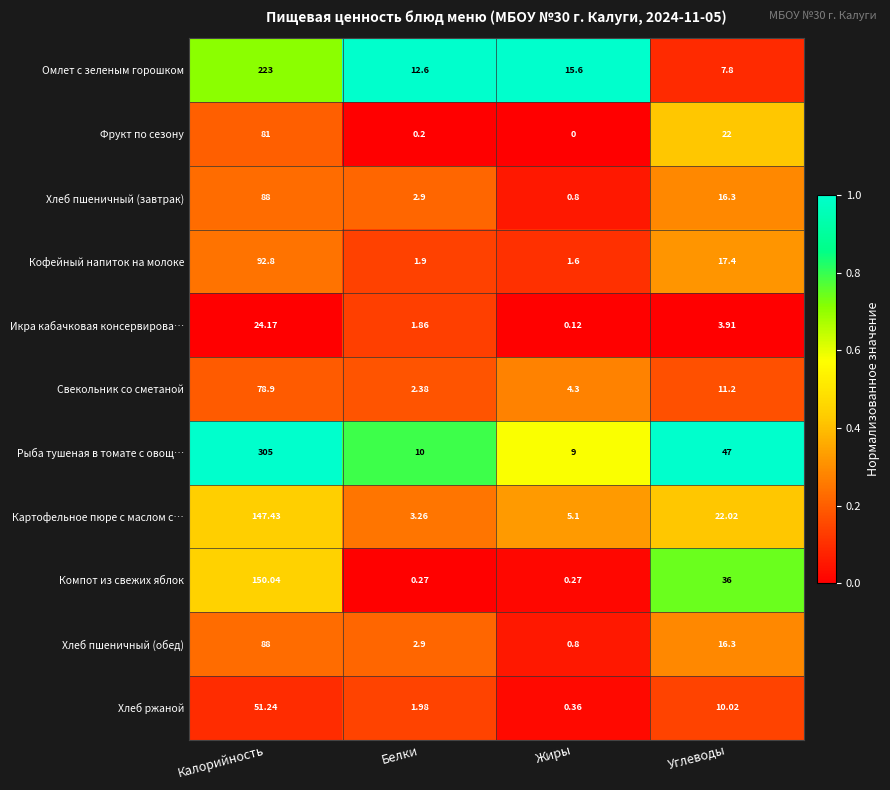

Where does the Фрукт по сезону series first go above 22?

Калорийность